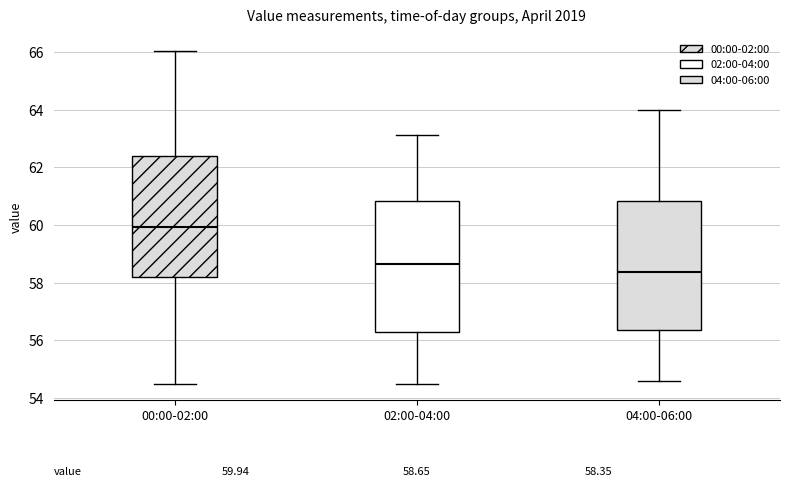

Which box has the highest median line?

00:00-02:00